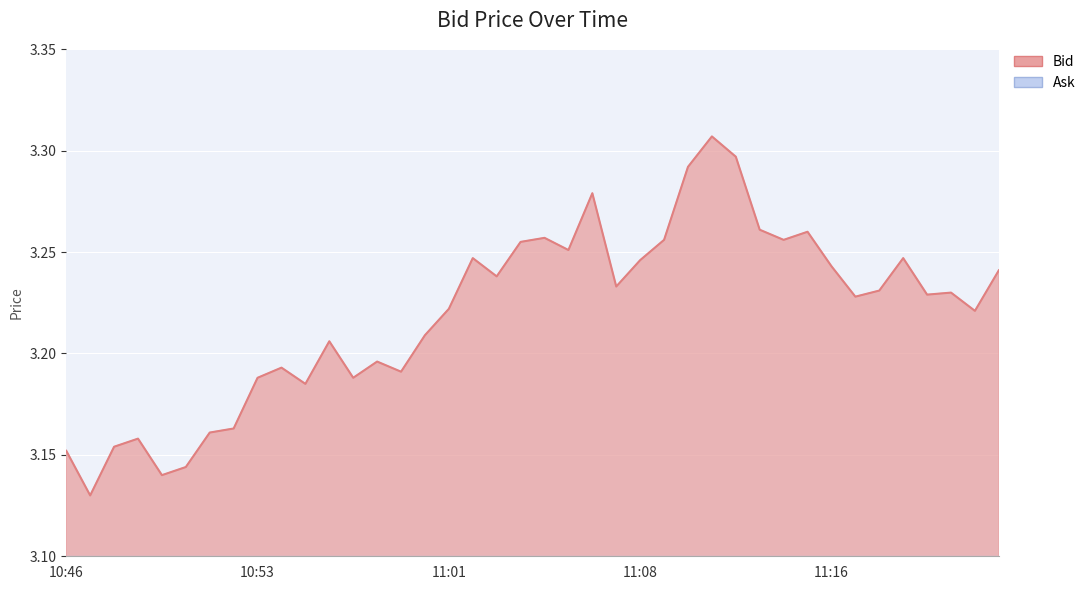

Is the value of Bid at 11:08 greater than the value of Ask at 11:02?

Yes